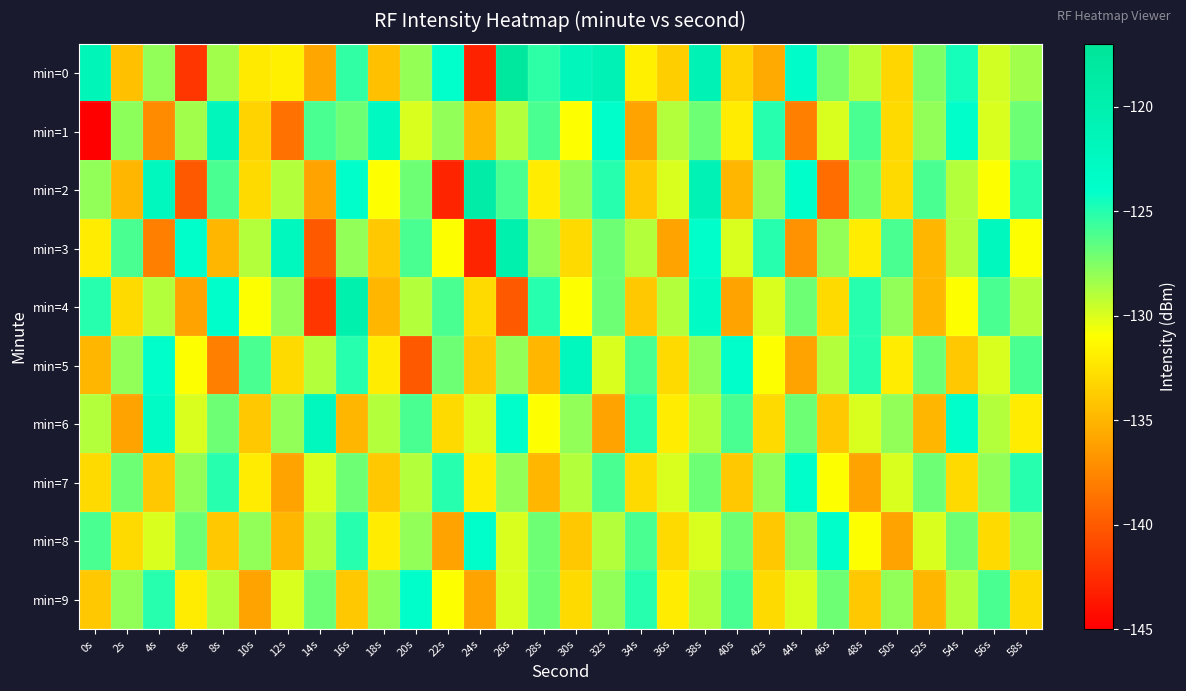

Reading left to right, extract all data points from this chart.

min=0: 0s=-121.3	2s=-134.4	4s=-128.0	6s=-142.0	8s=-128.5	10s=-132.1	12s=-131.8	14s=-135.9	16s=-125.4	18s=-134.4	20s=-128.1	22s=-124.1	24s=-143.0	26s=-117.8	28s=-125.3	30s=-121.8	32s=-121.0	34s=-131.9	36s=-133.7	38s=-120.7	40s=-133.3	42s=-135.7	44s=-123.7	46s=-127.4	48s=-129.1	50s=-133.3	52s=-127.5	54s=-124.6	56s=-129.7	58s=-128.5
min=1: 0s=-145.3	2s=-127.9	4s=-137.3	6s=-128.5	8s=-121.7	10s=-133.3	12s=-138.7	14s=-126.0	16s=-127.1	18s=-122.6	20s=-130.0	22s=-128.0	24s=-135.0	26s=-129.0	28s=-126.0	30s=-131.0	32s=-124.0	34s=-136.0	36s=-129.0	38s=-127.0	40s=-132.0	42s=-125.0	44s=-138.0	46s=-130.0	48s=-126.0	50s=-133.0	52s=-128.0	54s=-124.0	56s=-130.0	58s=-127.0
min=2: 0s=-128.0	2s=-135.0	4s=-122.0	6s=-140.0	8s=-126.0	10s=-133.0	12s=-129.0	14s=-136.0	16s=-124.0	18s=-131.0	20s=-127.0	22s=-143.0	24s=-119.0	26s=-126.0	28s=-132.0	30s=-128.0	32s=-125.0	34s=-134.0	36s=-130.0	38s=-121.0	40s=-135.0	42s=-128.0	44s=-124.0	46s=-139.0	48s=-127.0	50s=-133.0	52s=-126.0	54s=-129.0	56s=-131.0	58s=-125.0
min=3: 0s=-132.0	2s=-126.0	4s=-138.0	6s=-124.0	8s=-135.0	10s=-129.0	12s=-122.0	14s=-140.0	16s=-128.0	18s=-134.0	20s=-126.0	22s=-131.0	24s=-143.0	26s=-120.0	28s=-128.0	30s=-133.0	32s=-127.0	34s=-129.0	36s=-136.0	38s=-124.0	40s=-130.0	42s=-125.0	44s=-137.0	46s=-128.0	48s=-132.0	50s=-126.0	52s=-135.0	54s=-129.0	56s=-122.0	58s=-131.0
min=4: 0s=-125.0	2s=-133.0	4s=-129.0	6s=-136.0	8s=-124.0	10s=-131.0	12s=-128.0	14s=-142.0	16s=-120.0	18s=-135.0	20s=-129.0	22s=-126.0	24s=-133.0	26s=-140.0	28s=-125.0	30s=-131.0	32s=-127.0	34s=-134.0	36s=-129.0	38s=-123.0	40s=-136.0	42s=-130.0	44s=-127.0	46s=-133.0	48s=-125.0	50s=-128.0	52s=-135.0	54s=-131.0	56s=-126.0	58s=-129.0
min=5: 0s=-135.0	2s=-128.0	4s=-124.0	6s=-131.0	8s=-138.0	10s=-126.0	12s=-133.0	14s=-129.0	16s=-125.0	18s=-132.0	20s=-140.0	22s=-127.0	24s=-134.0	26s=-128.0	28s=-135.0	30s=-122.0	32s=-130.0	34s=-126.0	36s=-133.0	38s=-128.0	40s=-124.0	42s=-131.0	44s=-136.0	46s=-129.0	48s=-125.0	50s=-132.0	52s=-127.0	54s=-134.0	56s=-130.0	58s=-126.0
min=6: 0s=-129.0	2s=-136.0	4s=-123.0	6s=-130.0	8s=-127.0	10s=-134.0	12s=-128.0	14s=-122.0	16s=-135.0	18s=-129.0	20s=-126.0	22s=-133.0	24s=-130.0	26s=-124.0	28s=-131.0	30s=-128.0	32s=-136.0	34s=-125.0	36s=-132.0	38s=-129.0	40s=-126.0	42s=-133.0	44s=-127.0	46s=-134.0	48s=-130.0	50s=-128.0	52s=-135.0	54s=-124.0	56s=-129.0	58s=-132.0
min=7: 0s=-133.0	2s=-127.0	4s=-134.0	6s=-128.0	8s=-125.0	10s=-132.0	12s=-136.0	14s=-130.0	16s=-127.0	18s=-134.0	20s=-129.0	22s=-125.0	24s=-132.0	26s=-128.0	28s=-135.0	30s=-129.0	32s=-126.0	34s=-133.0	36s=-130.0	38s=-127.0	40s=-134.0	42s=-128.0	44s=-124.0	46s=-131.0	48s=-136.0	50s=-130.0	52s=-127.0	54s=-133.0	56s=-128.0	58s=-125.0
min=8: 0s=-126.0	2s=-133.0	4s=-130.0	6s=-127.0	8s=-134.0	10s=-128.0	12s=-135.0	14s=-129.0	16s=-125.0	18s=-132.0	20s=-128.0	22s=-136.0	24s=-124.0	26s=-130.0	28s=-127.0	30s=-134.0	32s=-129.0	34s=-126.0	36s=-133.0	38s=-130.0	40s=-127.0	42s=-134.0	44s=-128.0	46s=-124.0	48s=-131.0	50s=-136.0	52s=-130.0	54s=-127.0	56s=-133.0	58s=-128.0
min=9: 0s=-134.0	2s=-128.0	4s=-125.0	6s=-132.0	8s=-129.0	10s=-136.0	12s=-130.0	14s=-127.0	16s=-134.0	18s=-128.0	20s=-124.0	22s=-131.0	24s=-136.0	26s=-130.0	28s=-127.0	30s=-133.0	32s=-128.0	34s=-125.0	36s=-132.0	38s=-129.0	40s=-126.0	42s=-133.0	44s=-130.0	46s=-127.0	48s=-134.0	50s=-128.0	52s=-135.0	54s=-129.0	56s=-126.0	58s=-133.0